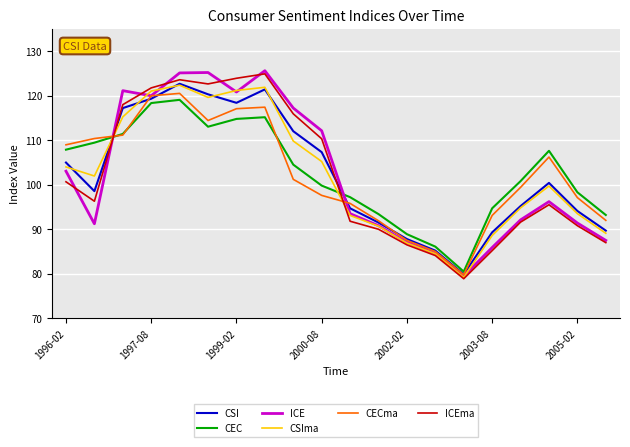

Which series ends up on top after the final intersection of ICEma and CECma?

CECma